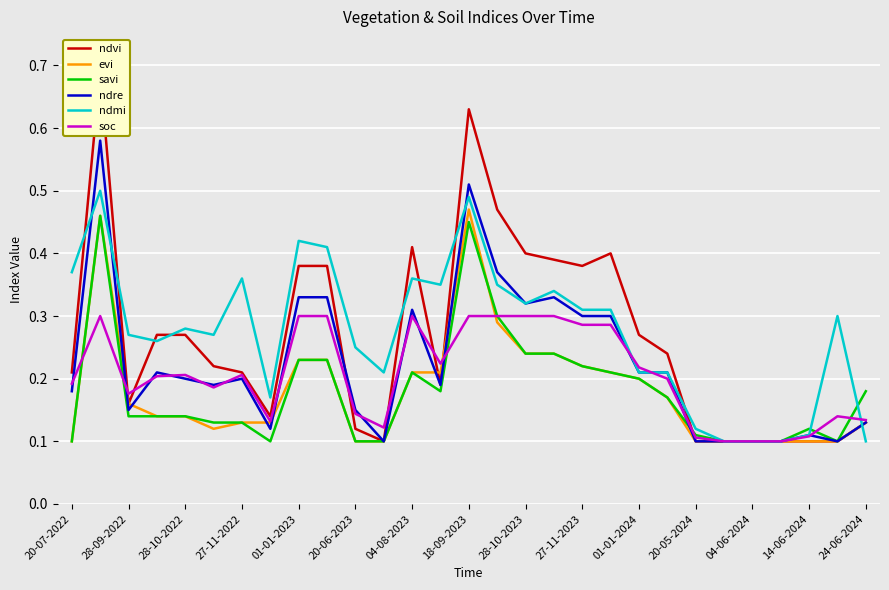

In ndmi, how many points are lower than both neighbors (excluding endpoints)?

6